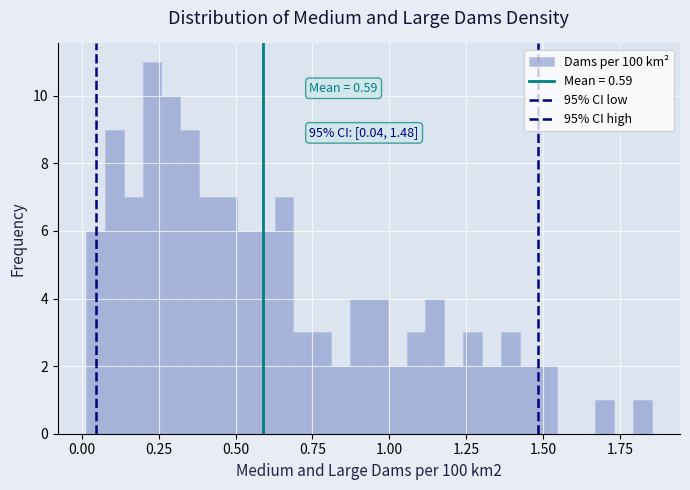

Read against the x-axis, roughly where is the centre of the tallest bar?

0.25